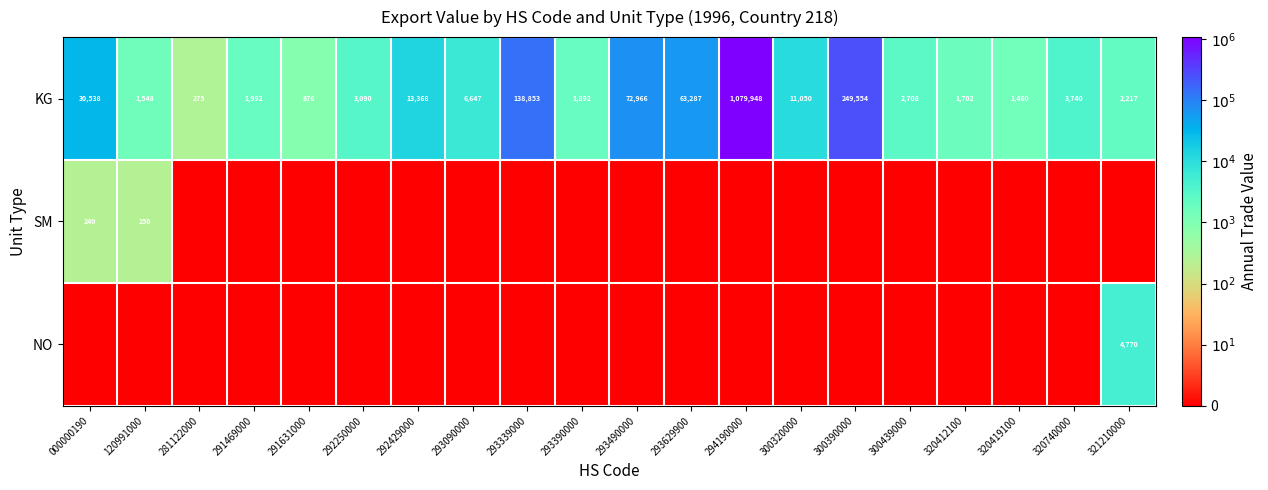

What is the lowest value of the KG series?

275